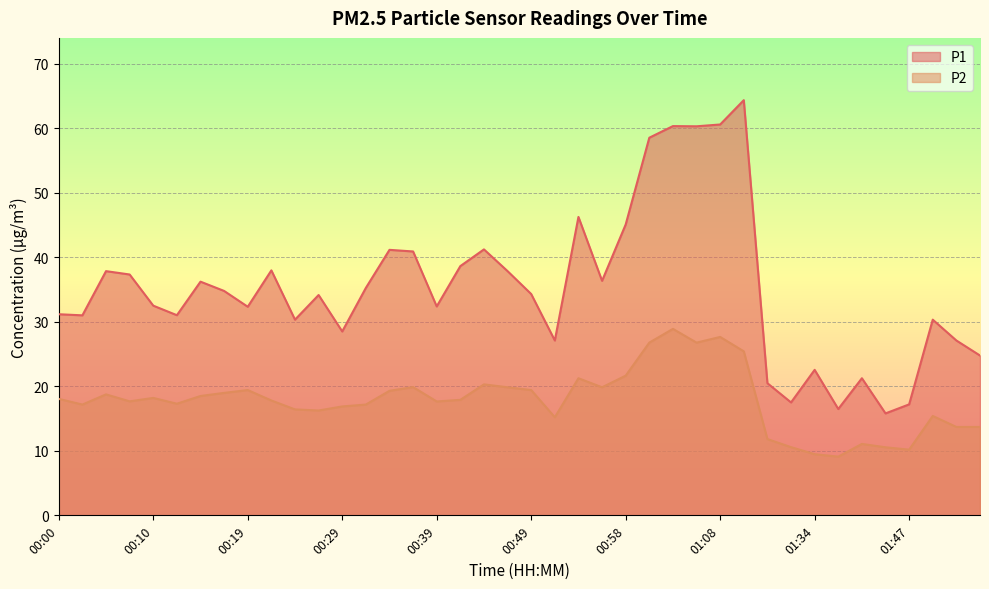

What are all the series names shown in the legend?

P1, P2